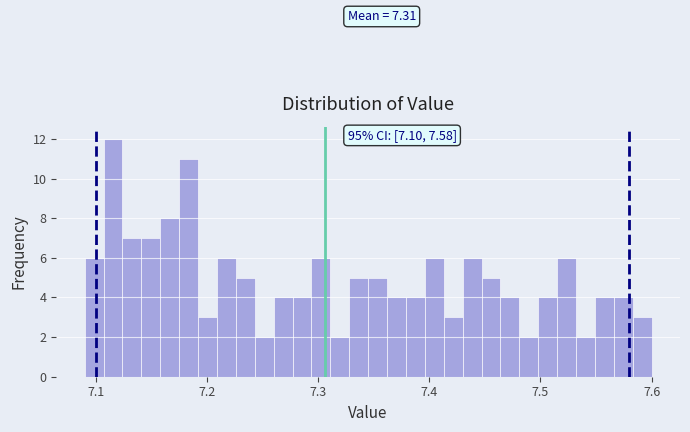

Read against the x-axis, roughly where is the centre of the tallest bar?

7.12